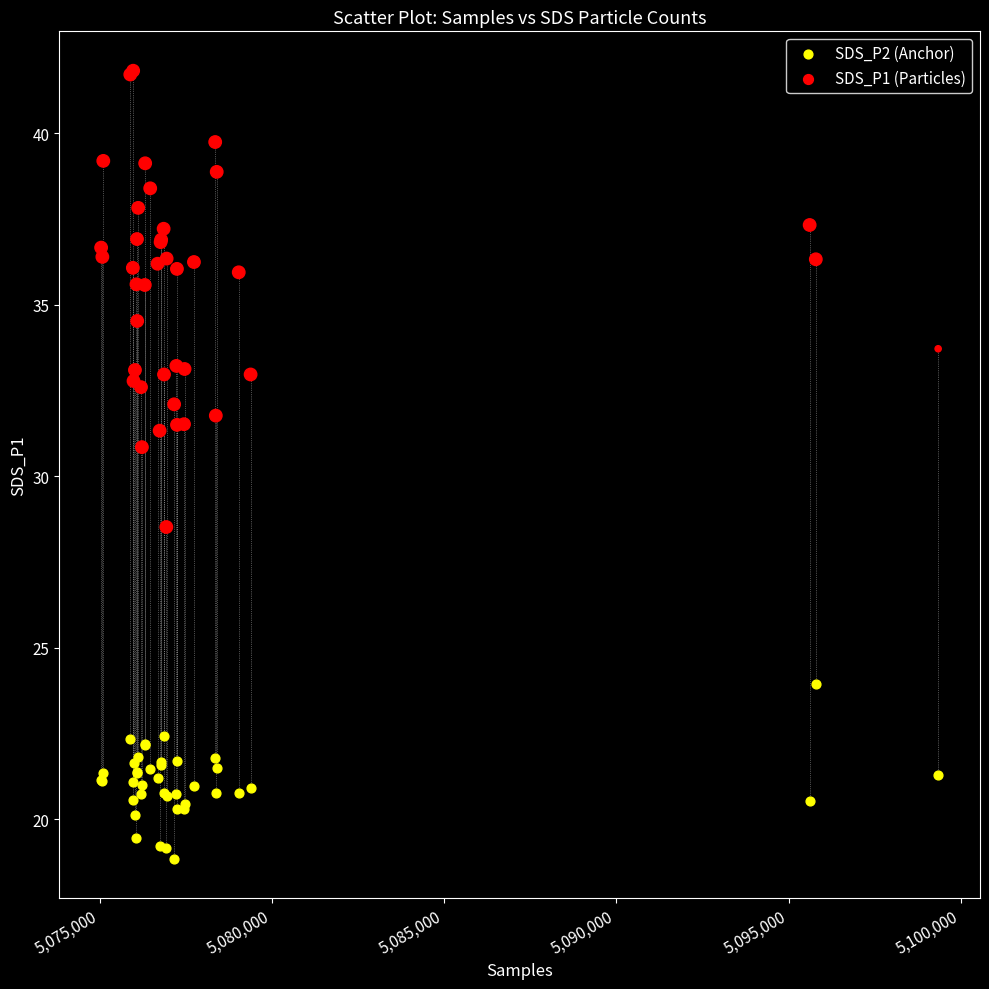

Which series has the largest Y range (max minus min)?

SDS_P1 (Particles)